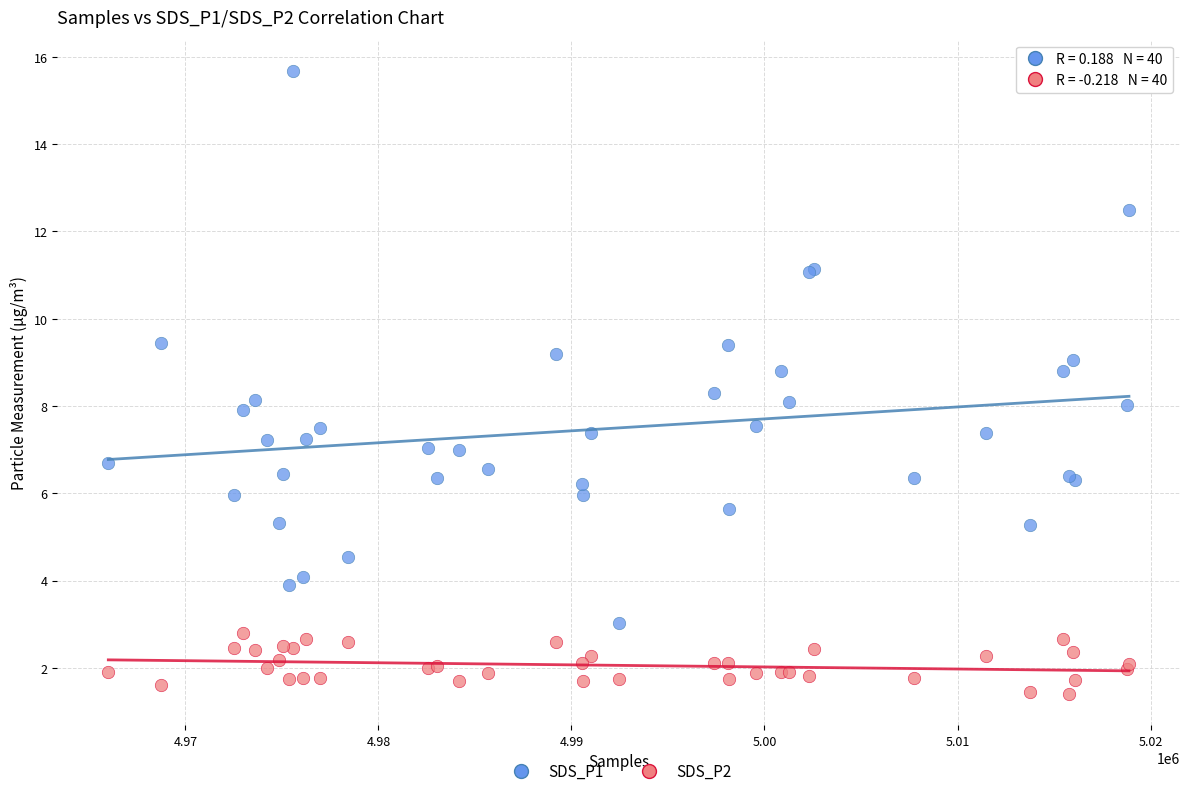

Which series reaches the maximum Y coordinate?

SDS_P1